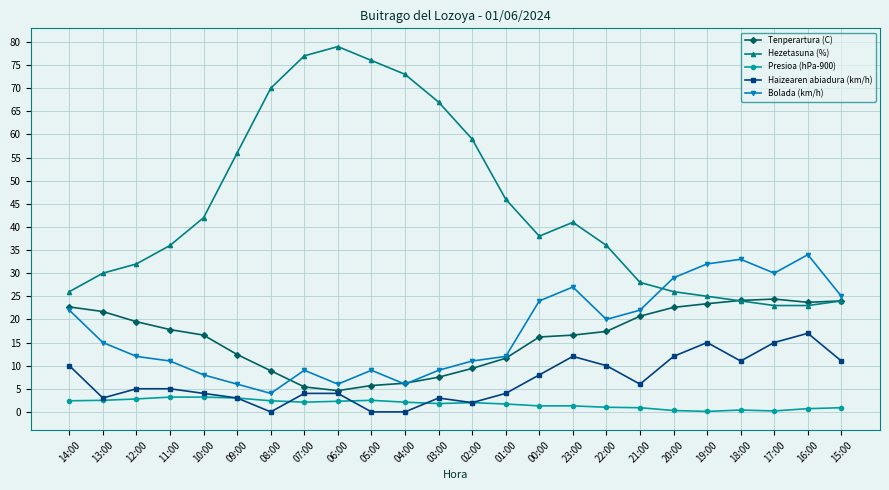

In Tenperartura (C), how many points are lower than both neighbors (excluding endpoints)?

2